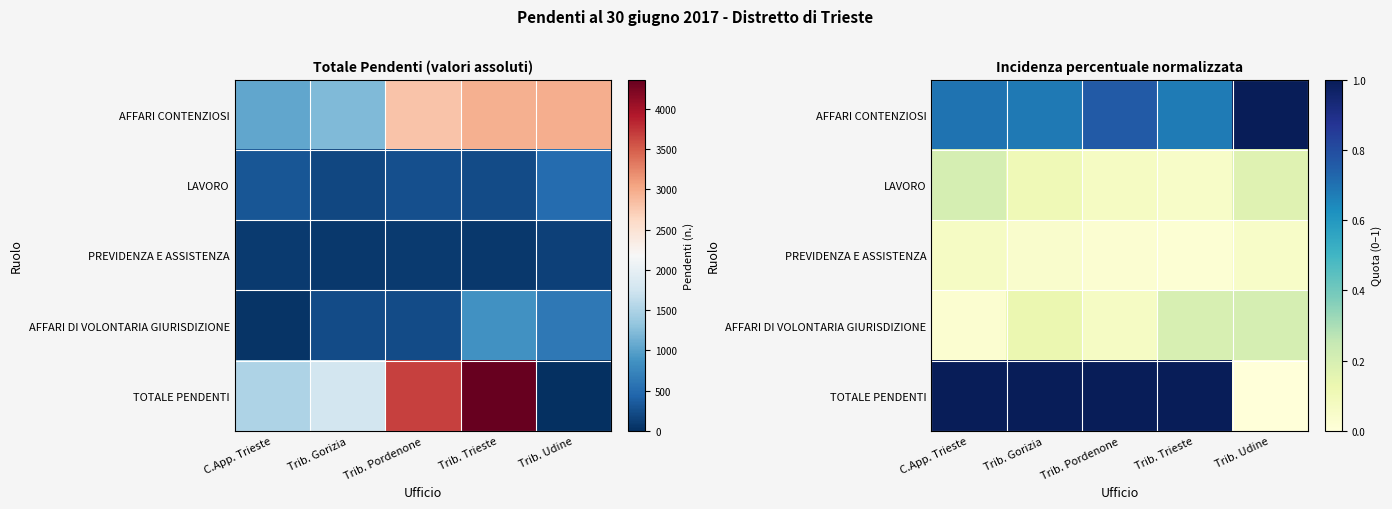

True or false: LAVORO has a value of 0.0 at Trib. Gorizia.

False